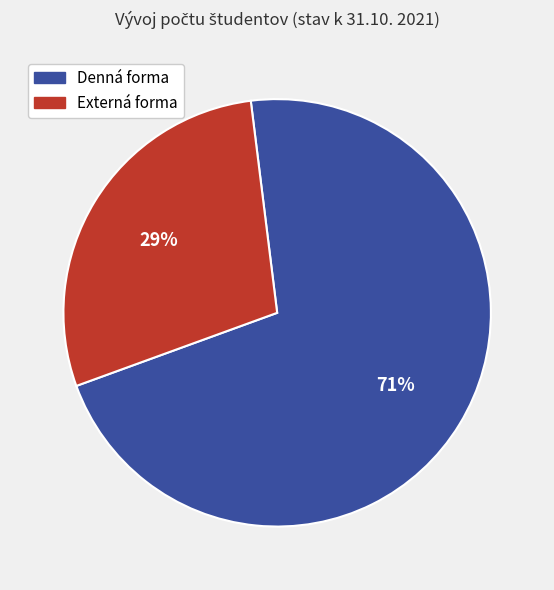

To the nearest percent, what portion does Denná forma represent?

71%